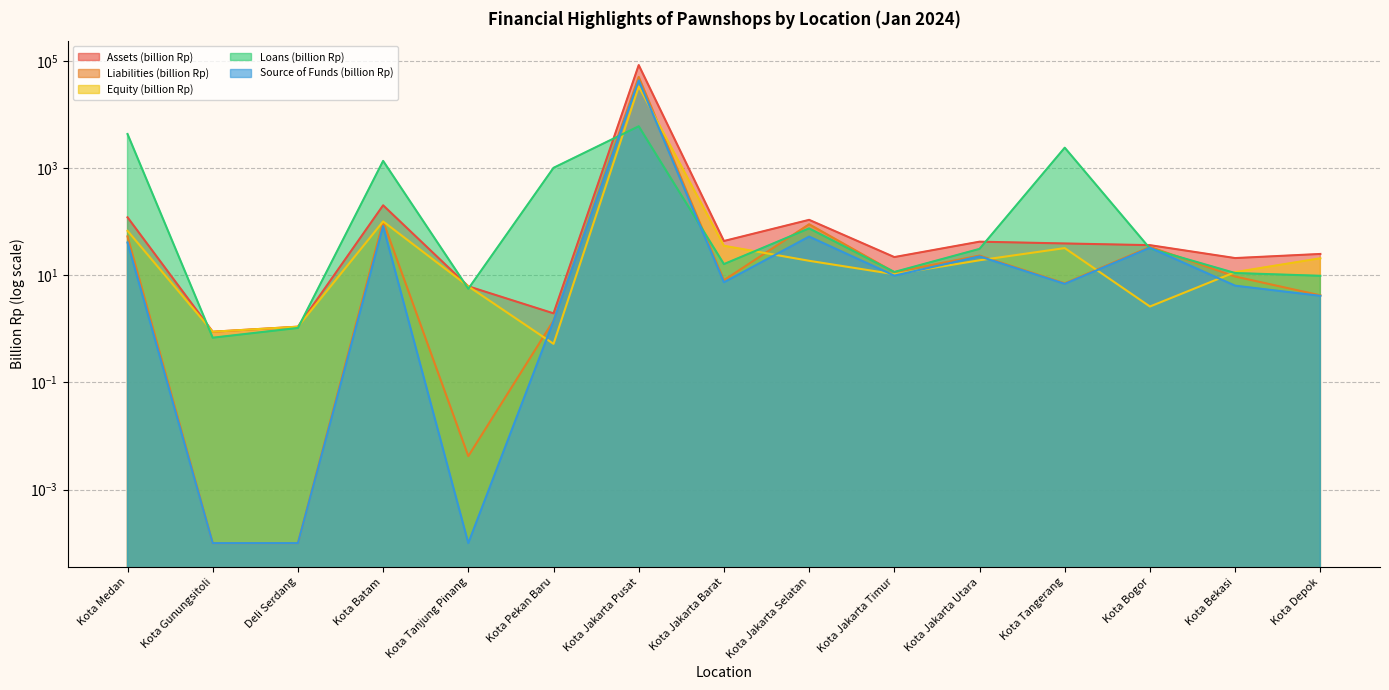

Rank the series by their maximum value, from lowest to highest.

Loans (billion Rp), Equity (billion Rp), Source of Funds (billion Rp), Liabilities (billion Rp), Assets (billion Rp)